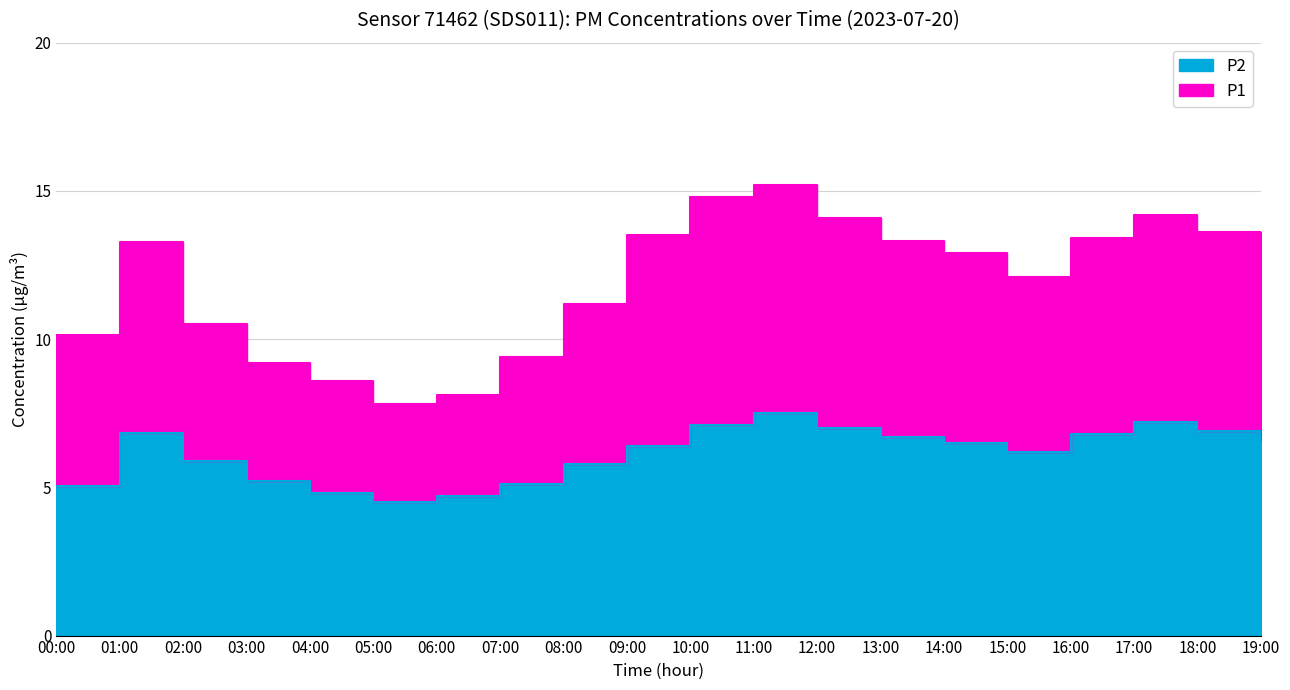

Reading right to left, list all the values displayed in this chart.

P1: 19:00=12.8	18:00=13.6	17:00=14.2	16:00=13.4	15:00=12.1	14:00=12.9	13:00=13.3	12:00=14.1	11:00=15.2	10:00=14.8	09:00=13.5	08:00=11.2	07:00=9.4	06:00=8.1	05:00=7.8	04:00=8.6	03:00=9.2	02:00=10.5	01:00=13.3	00:00=10.2
P2: 19:00=6.6	18:00=6.9	17:00=7.2	16:00=6.8	15:00=6.2	14:00=6.5	13:00=6.7	12:00=7.0	11:00=7.5	10:00=7.1	09:00=6.4	08:00=5.8	07:00=5.1	06:00=4.7	05:00=4.5	04:00=4.8	03:00=5.2	02:00=5.9	01:00=6.8	00:00=5.1